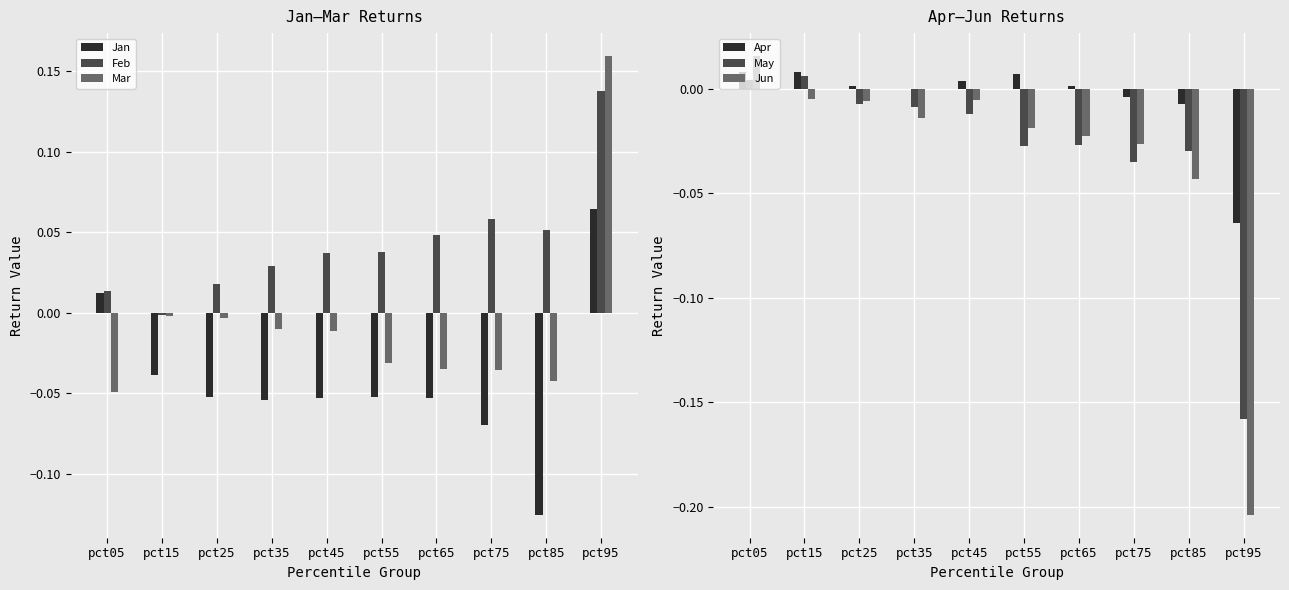

What is the difference between the second highest and minimum values in the Feb series?

0.1